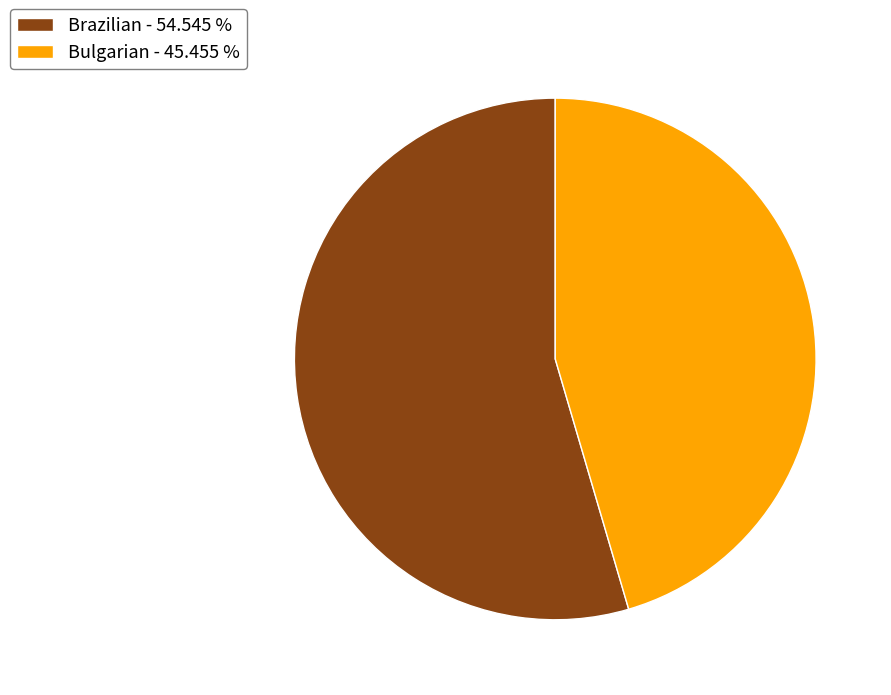

Which slice is the smallest?

Bulgarian